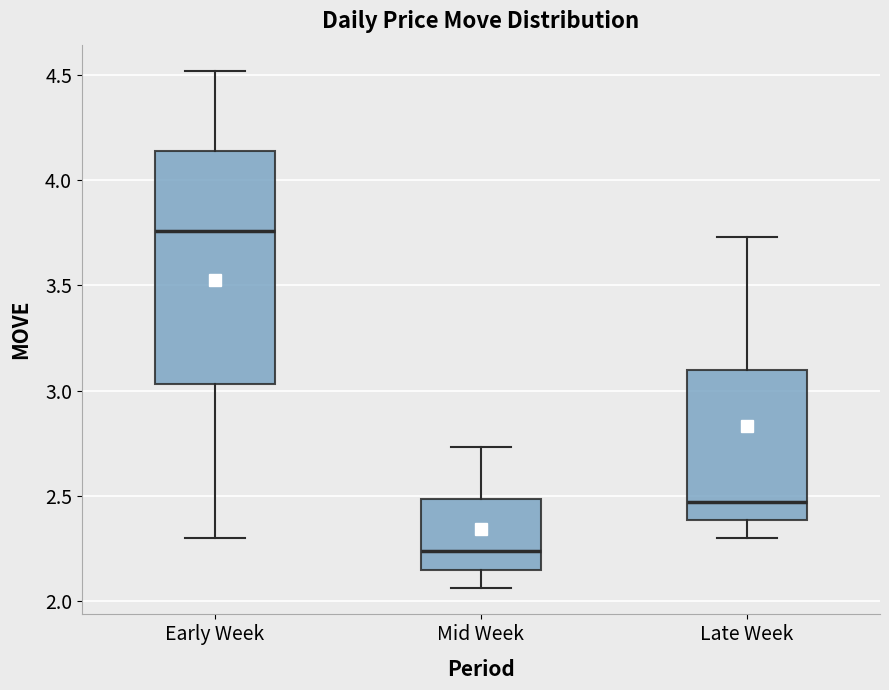

Comparing the boxes themselves (not the whiskers), which one is the tallest?

Early Week